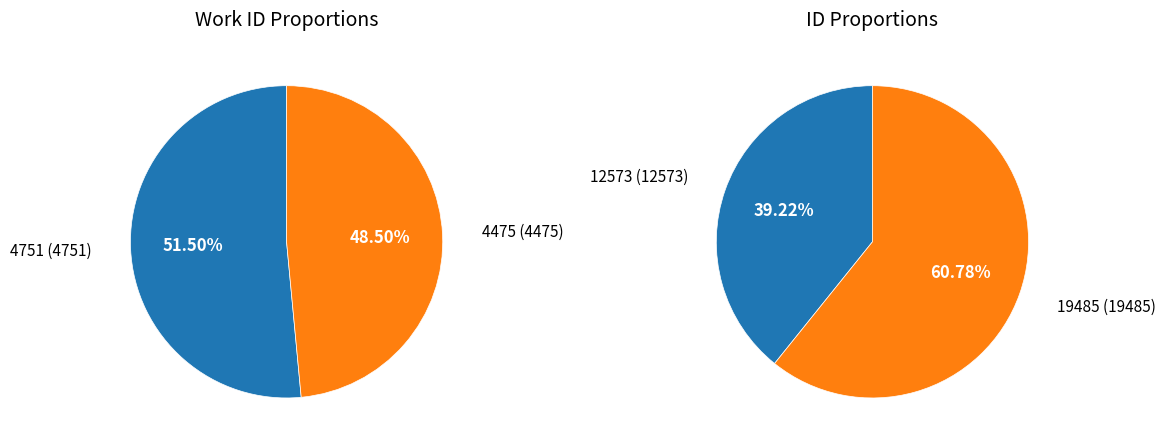

Combined, what portion of the pie is 1 and 0?

100.0%